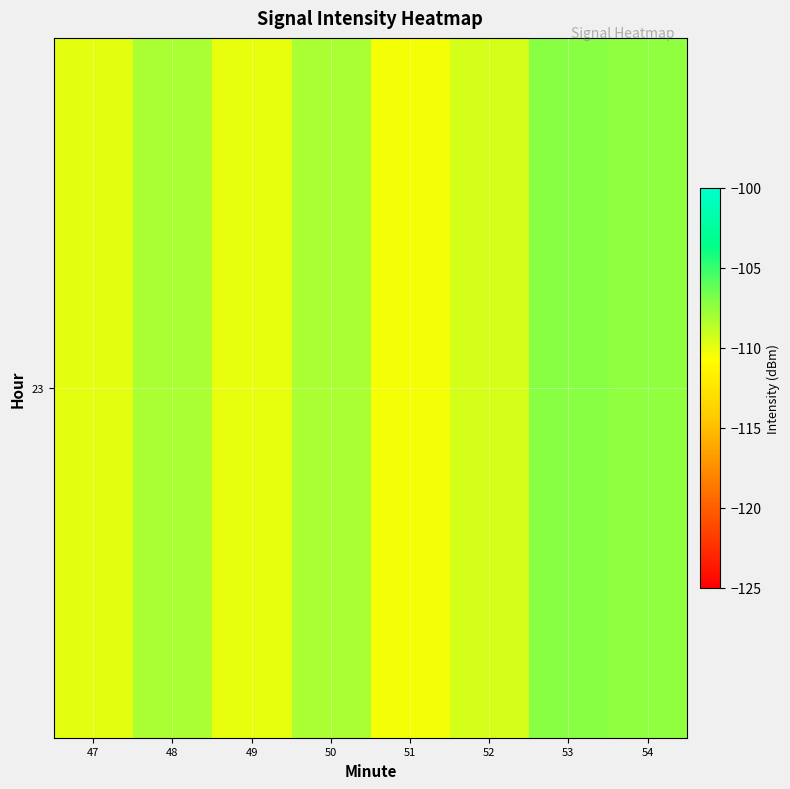

Reading right to left, list all the values displayed in this chart.

-107.4	-107.2	-109.4	-110.4	-108.1	-110.0	-108.2	-109.9